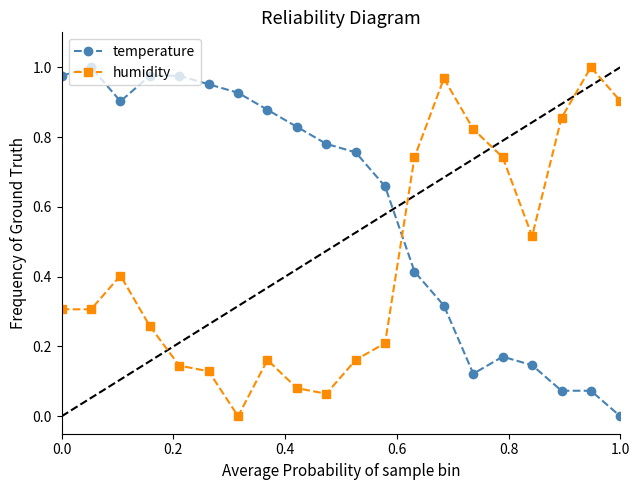

True or false: temperature has more than 0 points higher than both neighbors.

True